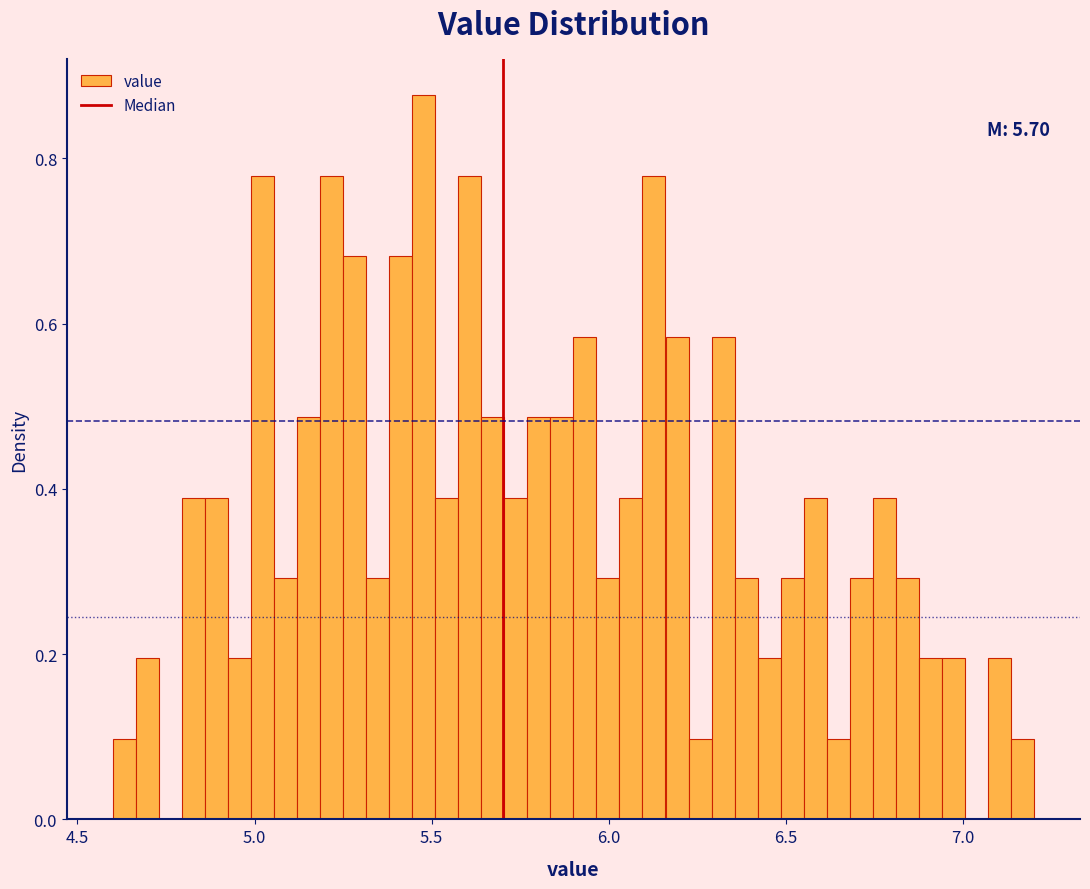

Read against the x-axis, roughly where is the centre of the tallest bar?

5.50